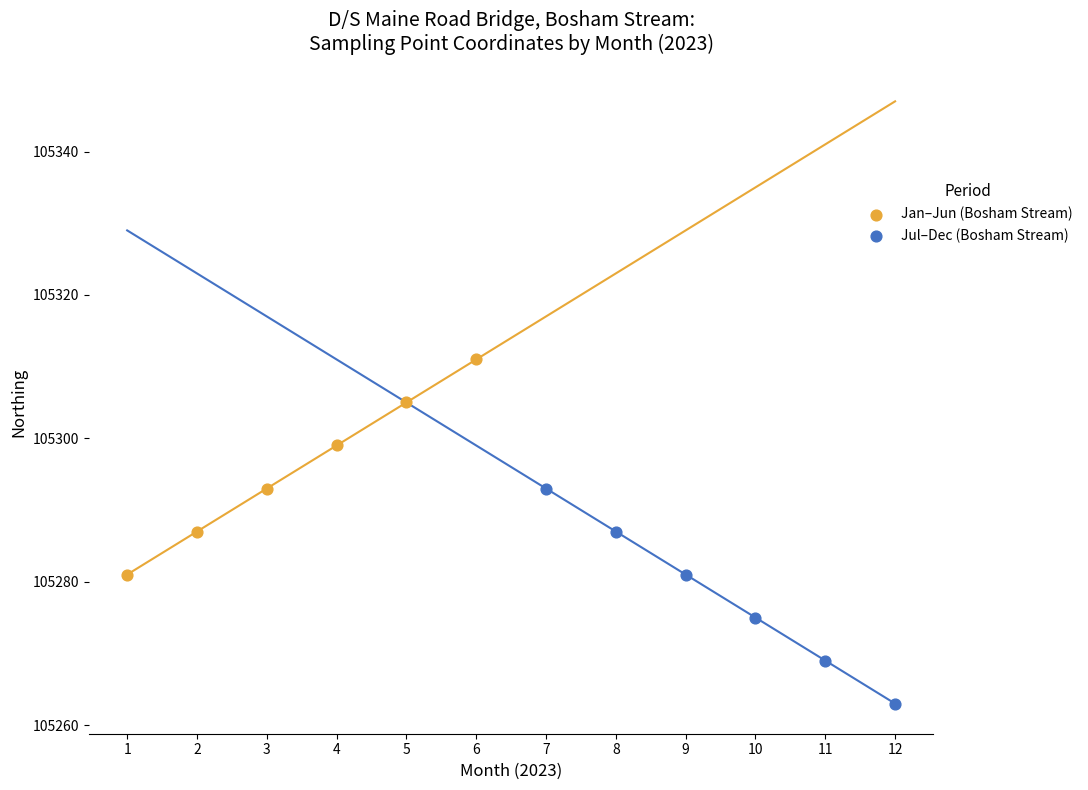

Which series reaches the minimum Y coordinate?

Jul–Dec (Bosham Stream)